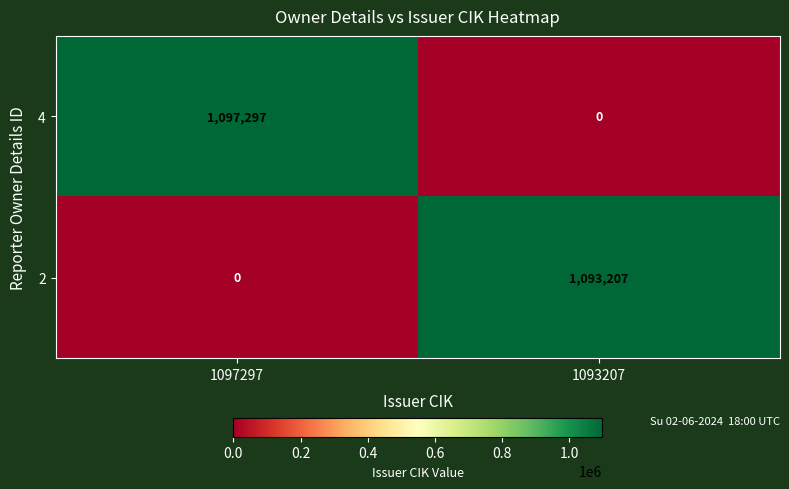

Between 1097297 and 1093207, which series saw the biggest shift?

4